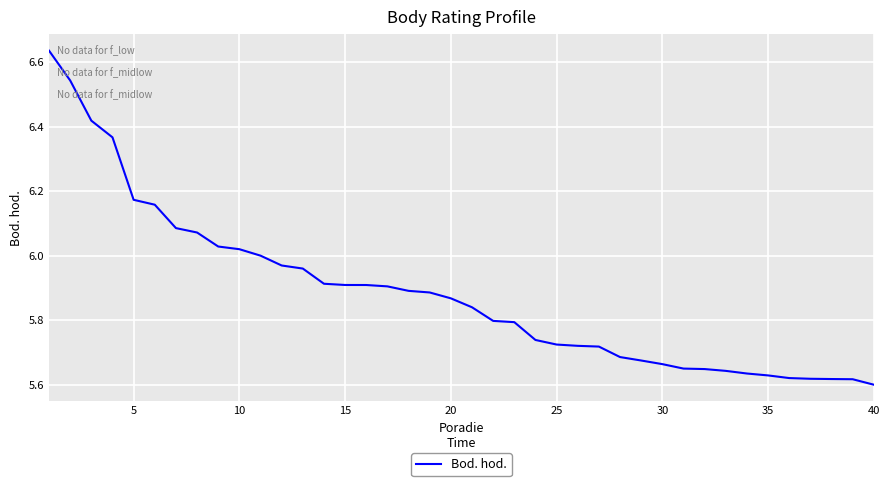

How many lines are shown in the chart?

1